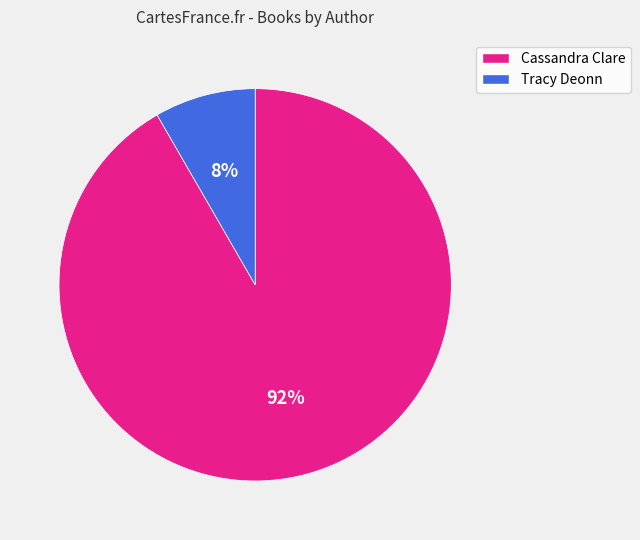

Count the number of slices in the pie.

2